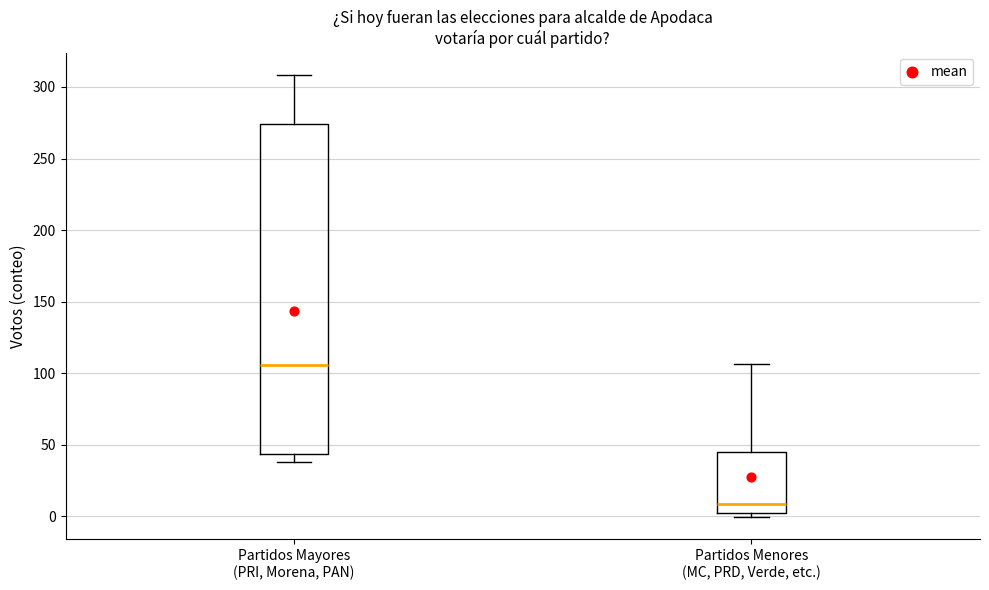

Which box has the lowest median line?

Partidos Menores (MC, PRD, Verde, etc.)